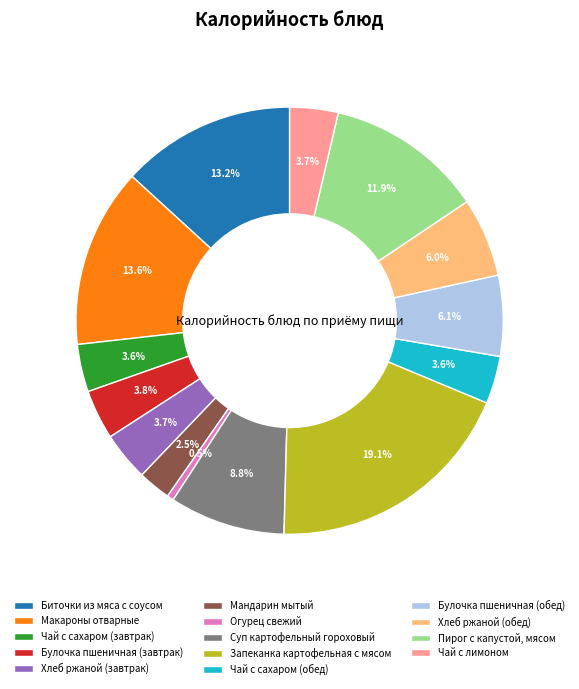

Is it true that Запеканка картофельная с мясом is 13% of the pie?

False